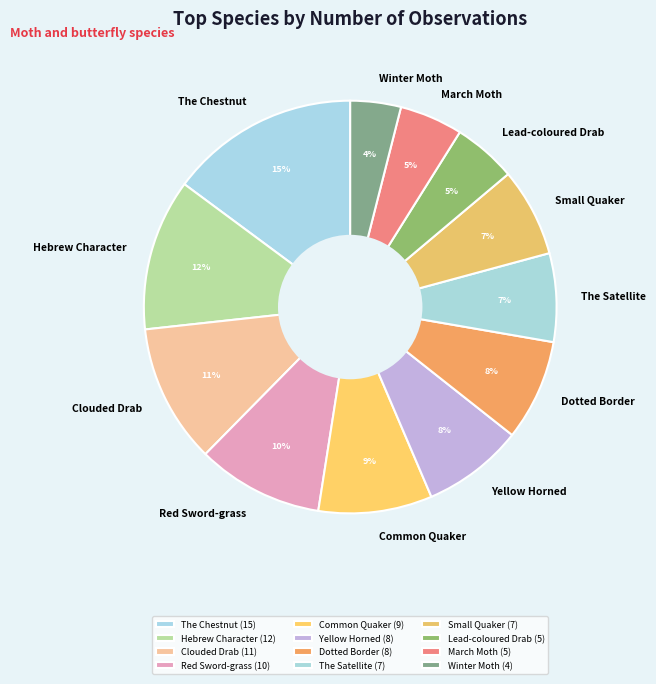

What is the ratio of the value at Dotted Border to the value at Small Quaker?

1.1